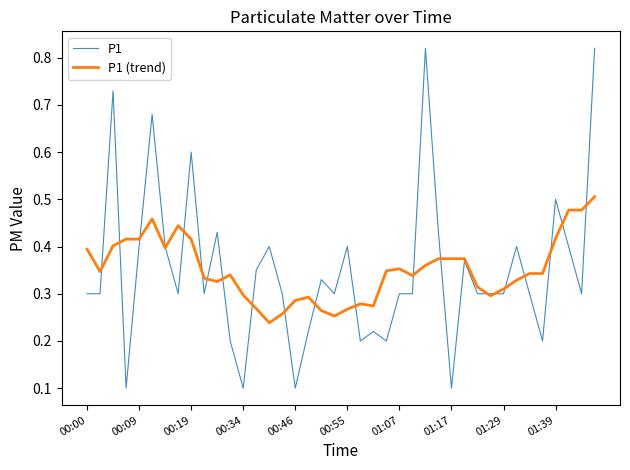

How many distinct data groups are displayed?

2